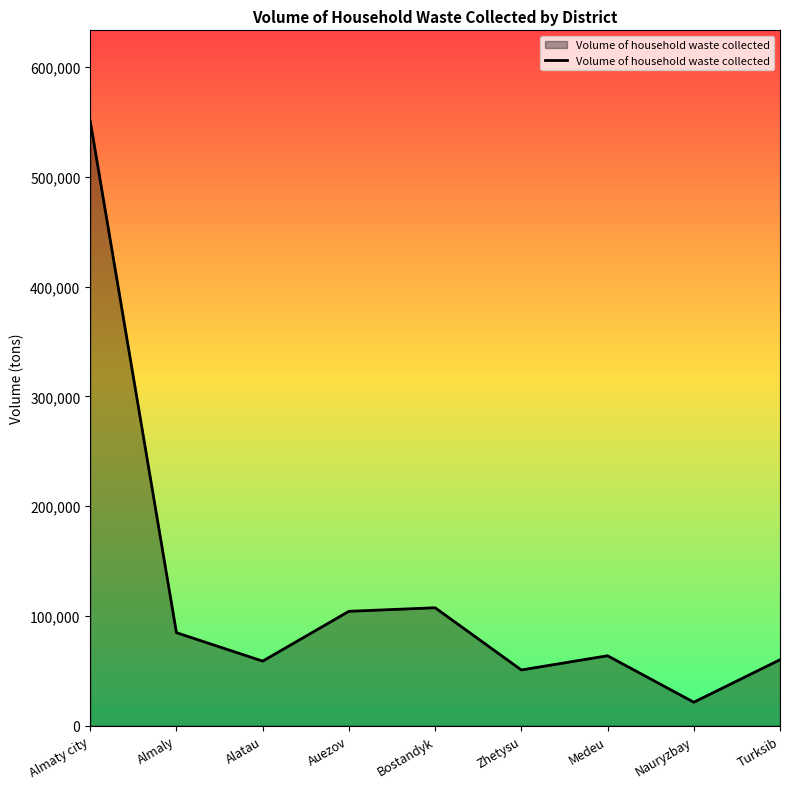

What is the greatest value displayed?

550746